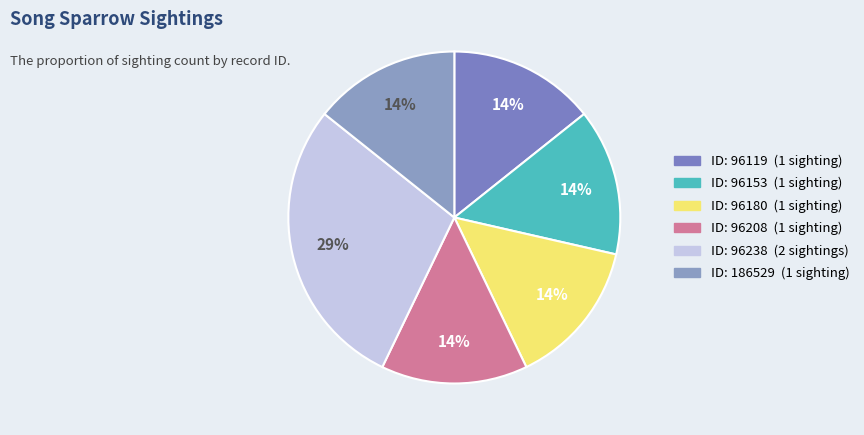

What is the largest slice in the pie chart?

96238